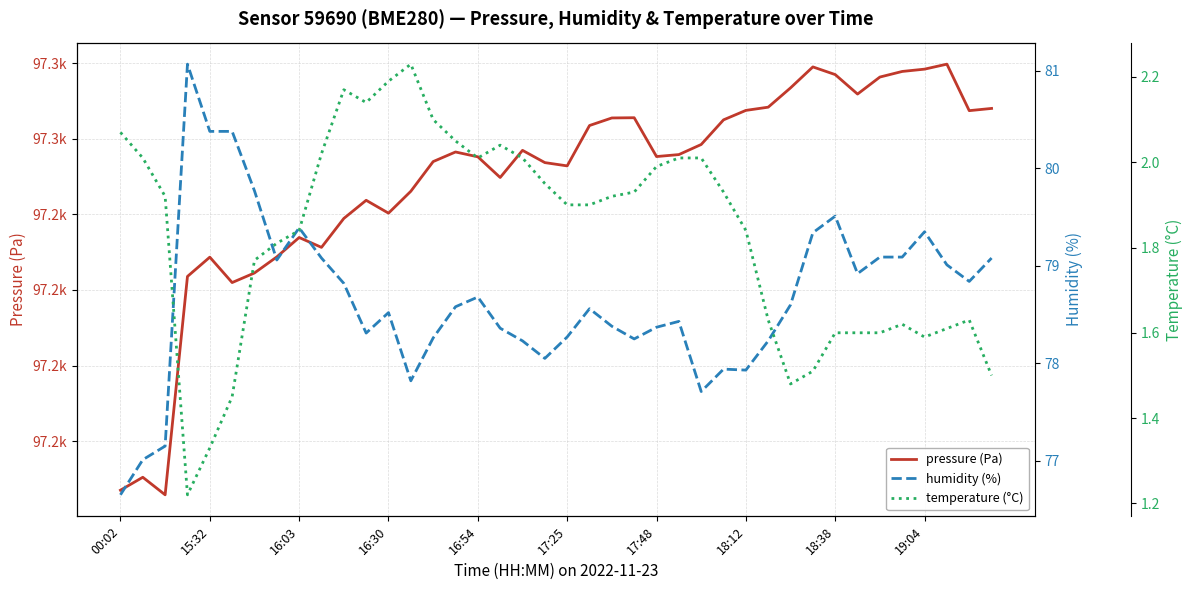

List the series in order of their peak value, lowest first.

temperature (°C), humidity (%), pressure (Pa)